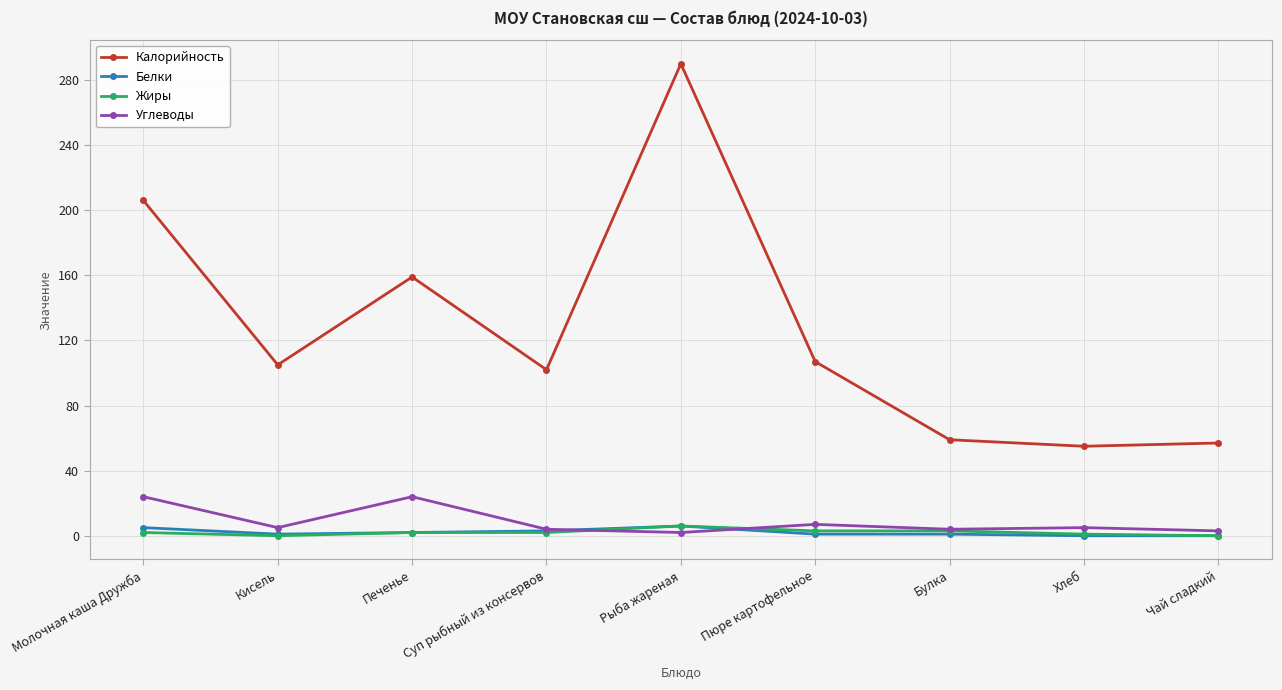

Does the chart have visible grid lines?

Yes